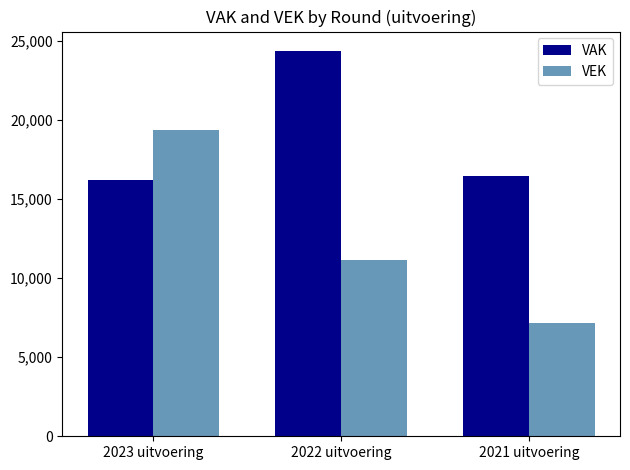

What is the difference between the second highest and minimum values in the VAK series?

232